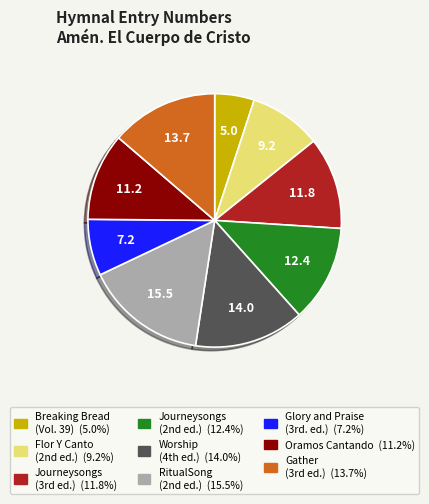

Rank the categories by value from lowest to highest.

Breaking Bread (Vol. 39), Glory and Praise (3rd. ed.), Flor Y Canto (2nd ed.), Oramos Cantando = We Pray In Song, Journeysongs (3rd ed.), Journeysongs (2nd ed.), Gather (3rd ed.), Worship (4th ed.), RitualSong (2nd ed.)